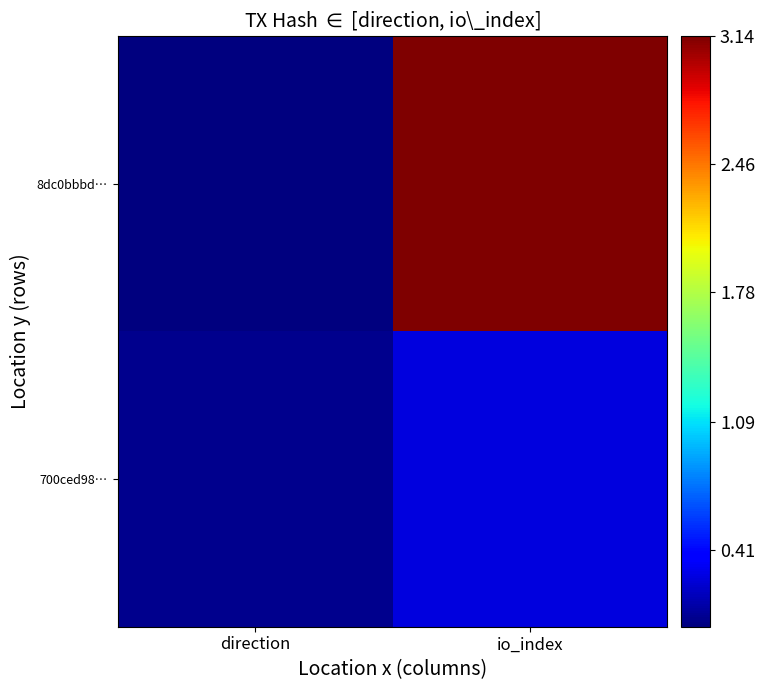

How many series are shown in this chart?

2